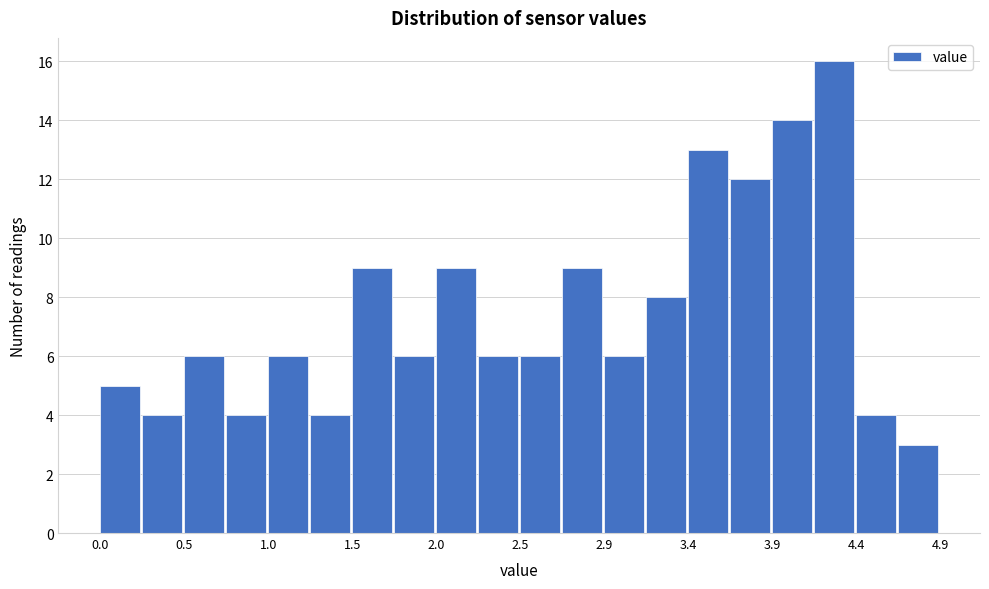

How tall is the bar that spans 0.490 to 0.735 on the x-axis? Neither the bar edges nor the heights are printed on the chart, so give them approximately, as read against the axes.

6